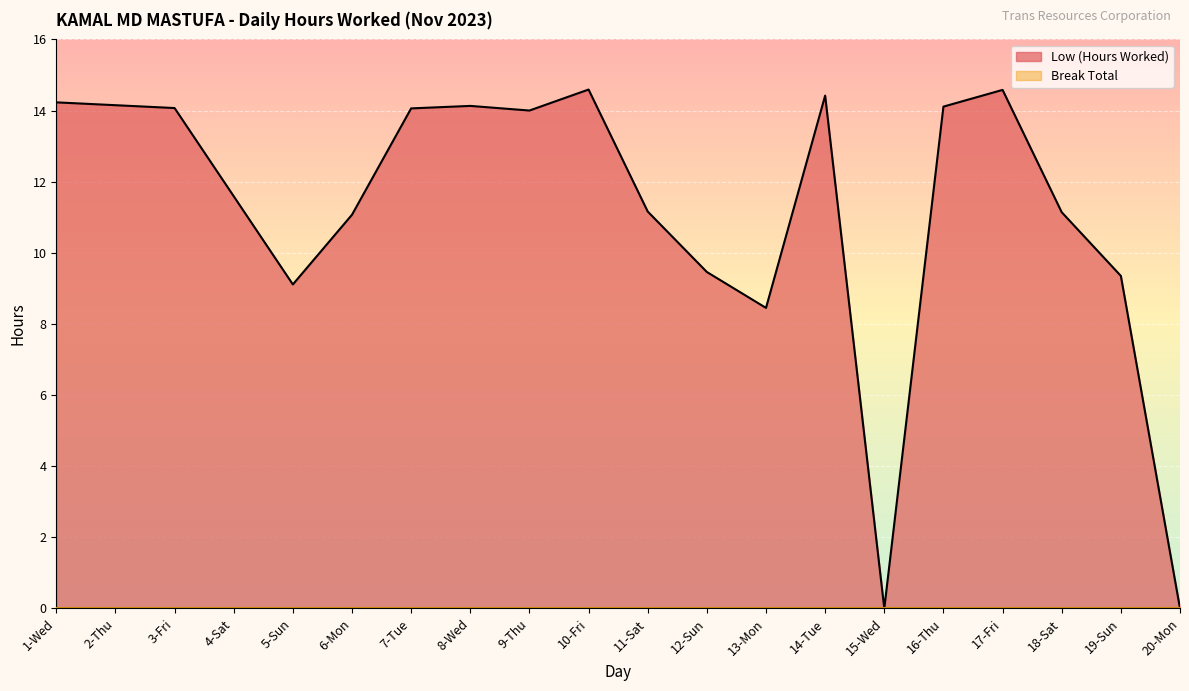

Reading left to right, transcribe all the data shown in this chart.

14.2	14.2	14.1	11.6	9.1	11.1	14.1	14.1	14.0	14.6	11.2	9.5	8.4	14.4	0.0	14.1	14.6	11.1	9.3	0.0